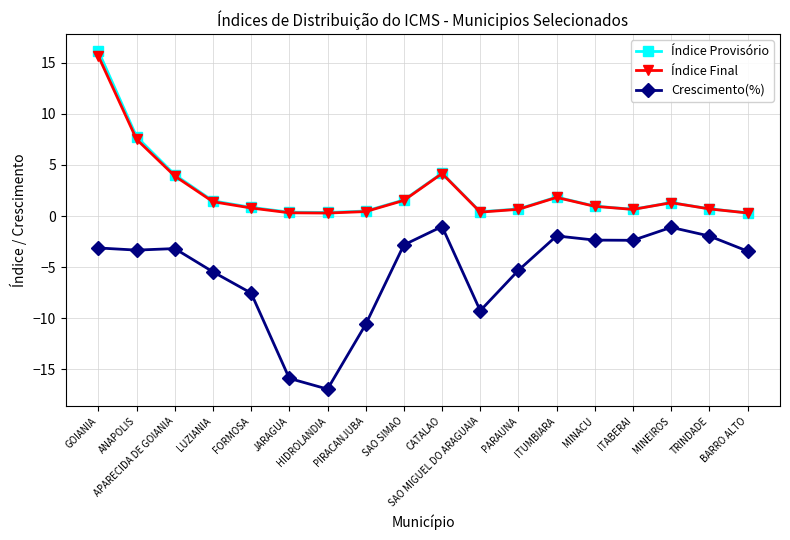

At which category does the chart reach its peak across all series?

GOIANIA